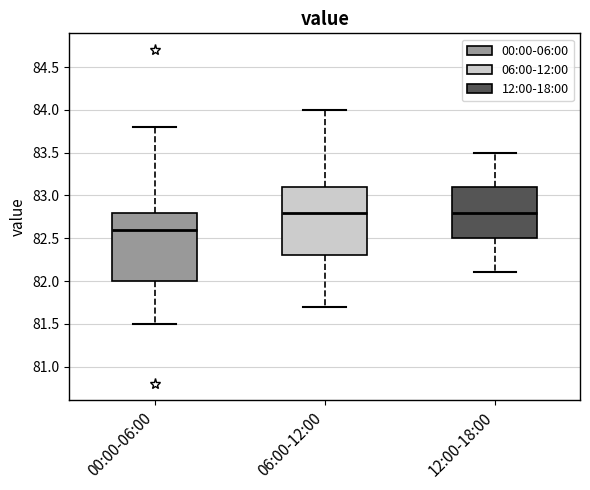

Where does the median line of the box for 12:00-18:00 sit on the y-axis? The values are not printed on the chart, so give them approximately, as read against the axis.

82.8